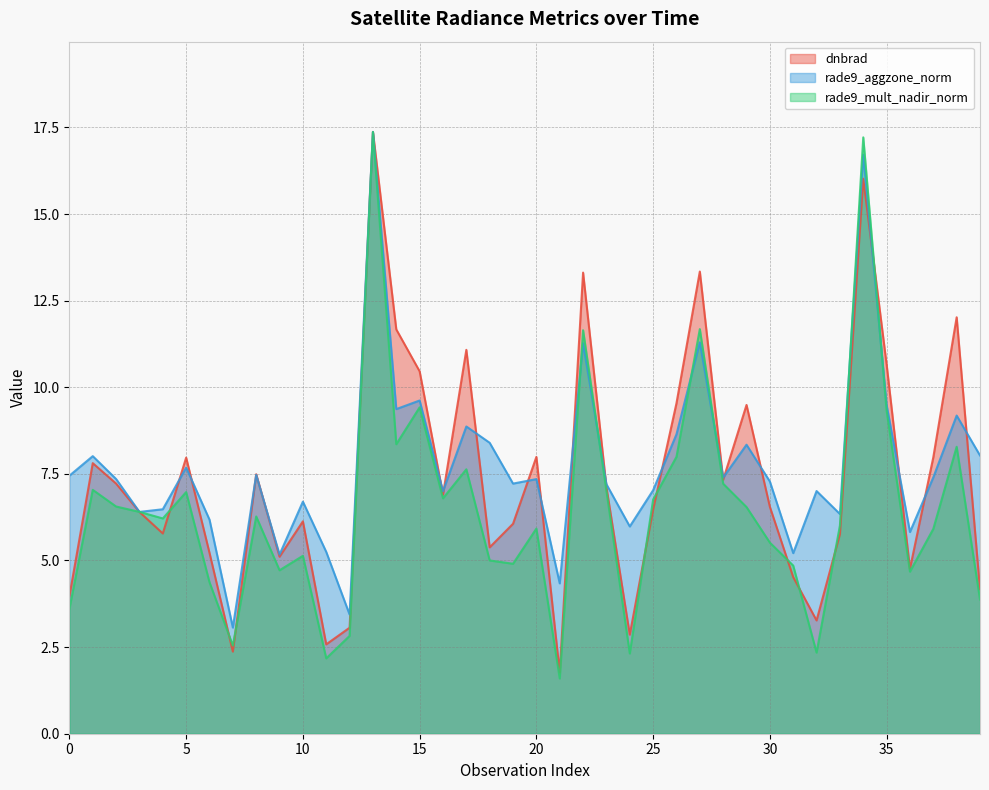

What are all the series names shown in the legend?

dnbrad, rade9_aggzone_norm, rade9_mult_nadir_norm